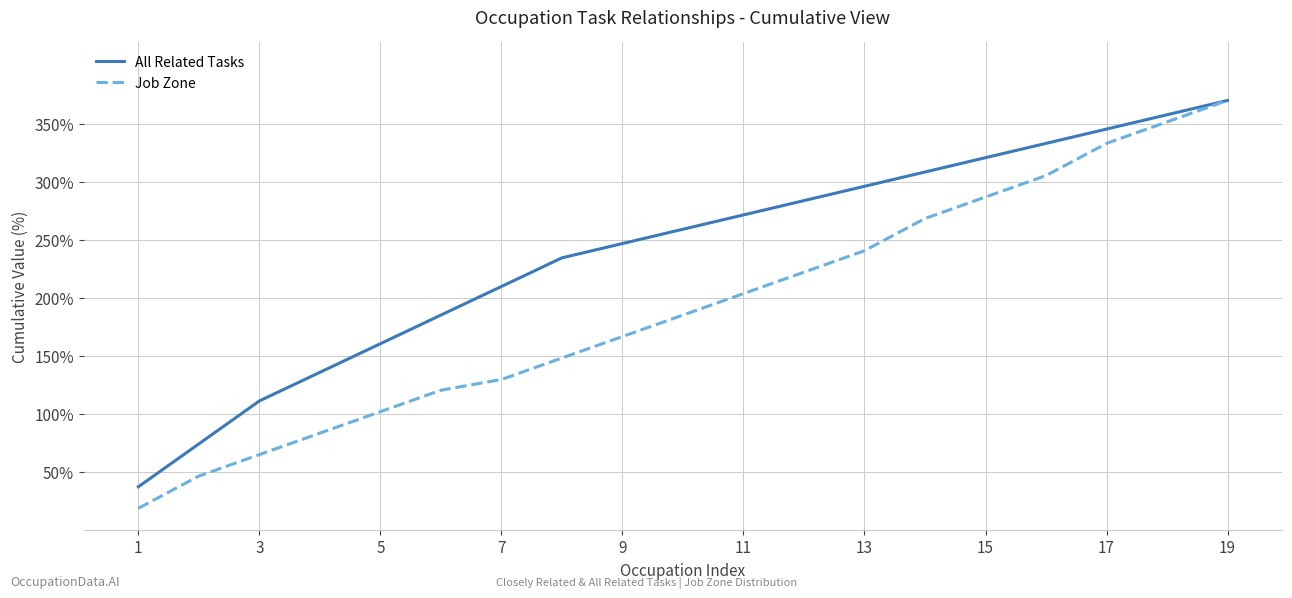

List the series in order of their overall mean, lowest first.

Job Zone, All Related Tasks